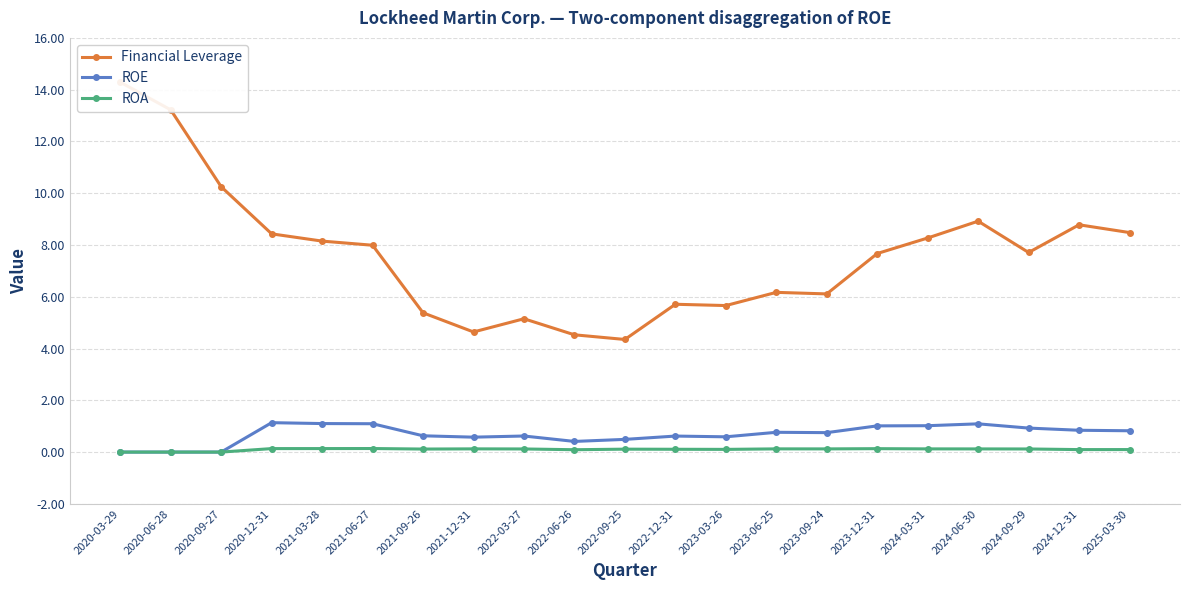

Rank the categories by ROE value from highest to lowest.

2020-12-31, 2021-03-28, 2021-06-27, 2024-06-30, 2024-03-31, 2023-12-31, 2024-09-29, 2024-12-31, 2025-03-30, 2023-06-25, 2023-09-24, 2021-09-26, 2022-03-27, 2022-12-31, 2023-03-26, 2021-12-31, 2022-09-25, 2022-06-26, 2020-03-29, 2020-06-28, 2020-09-27